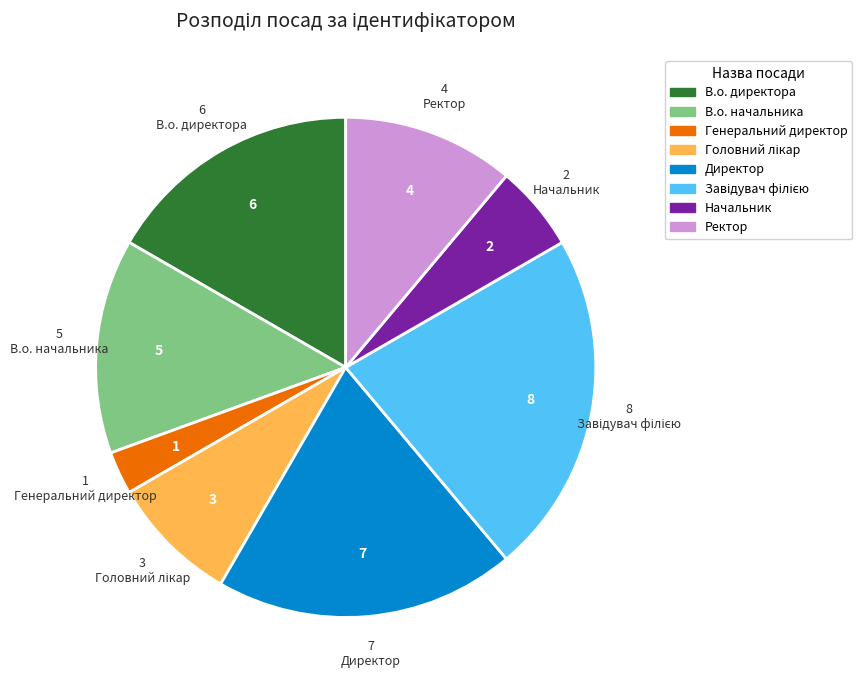

How many slices are in this pie chart?

8